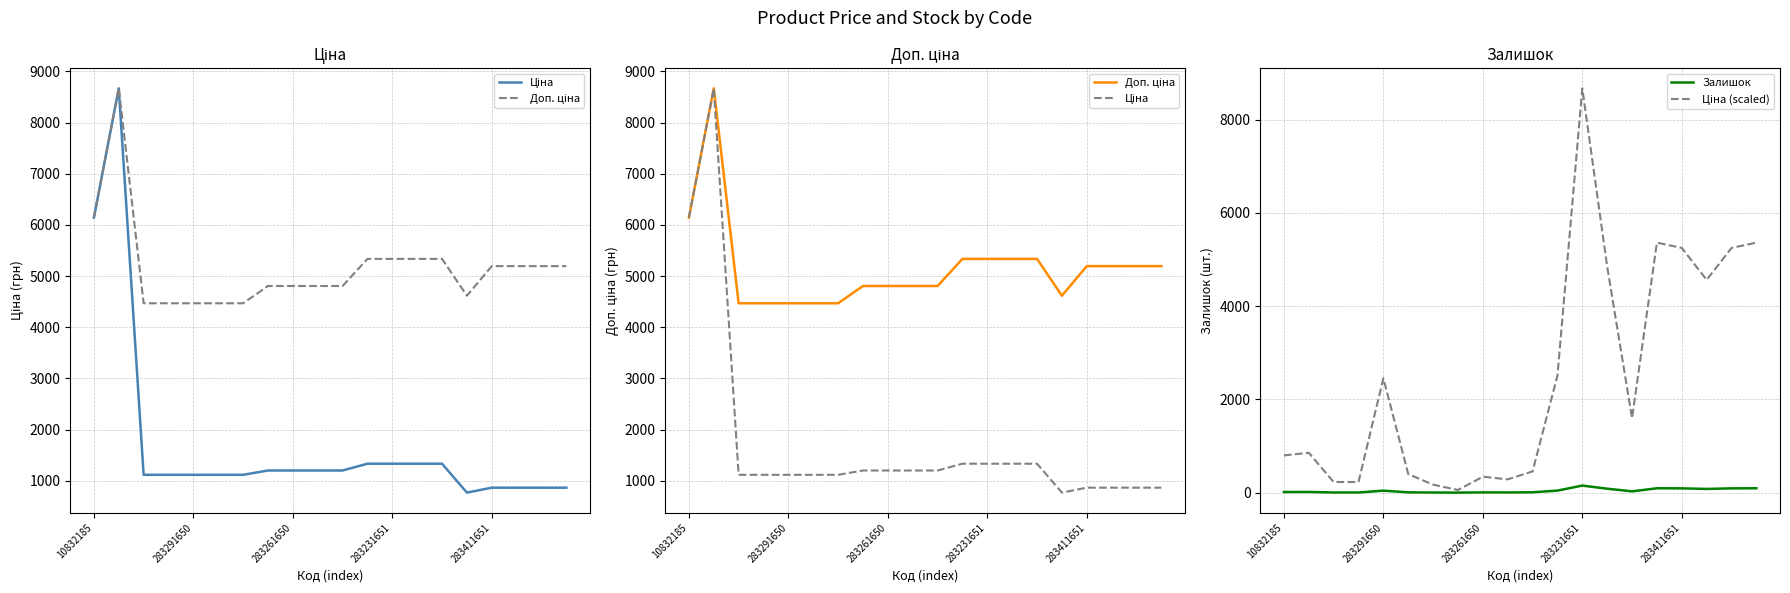

What is the greatest value displayed?

8669.7